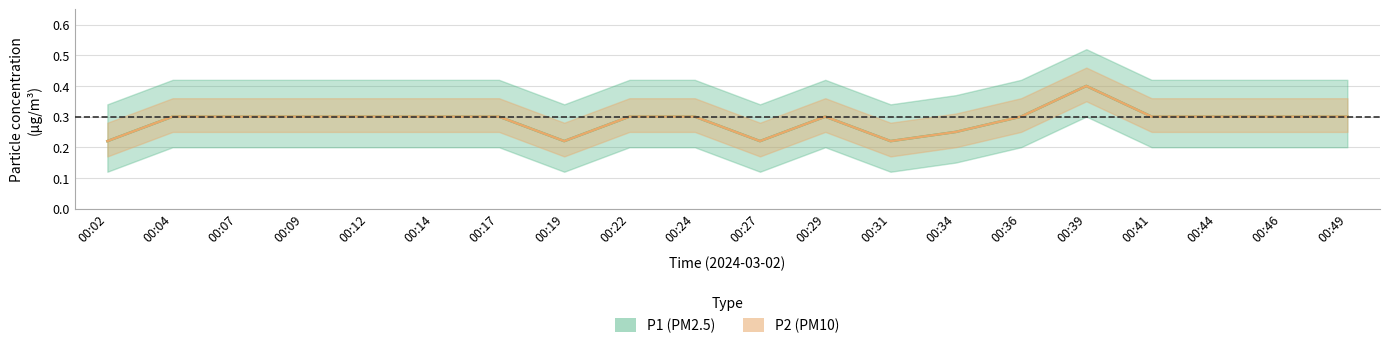

At how many categories does at least one series exceed 0?

20